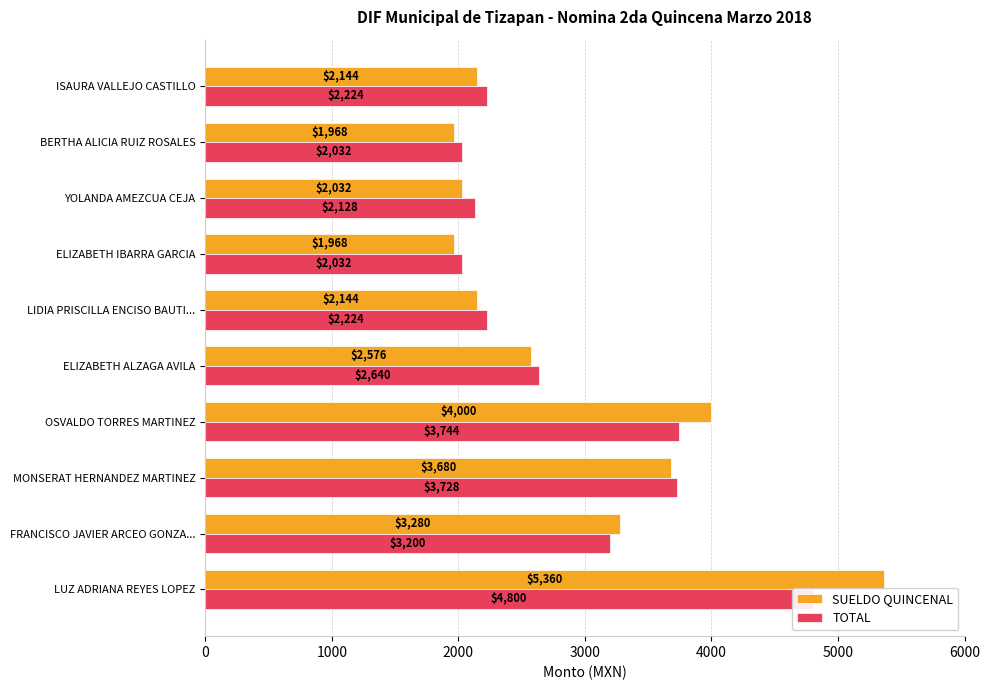

How many groups of bars are there?

10